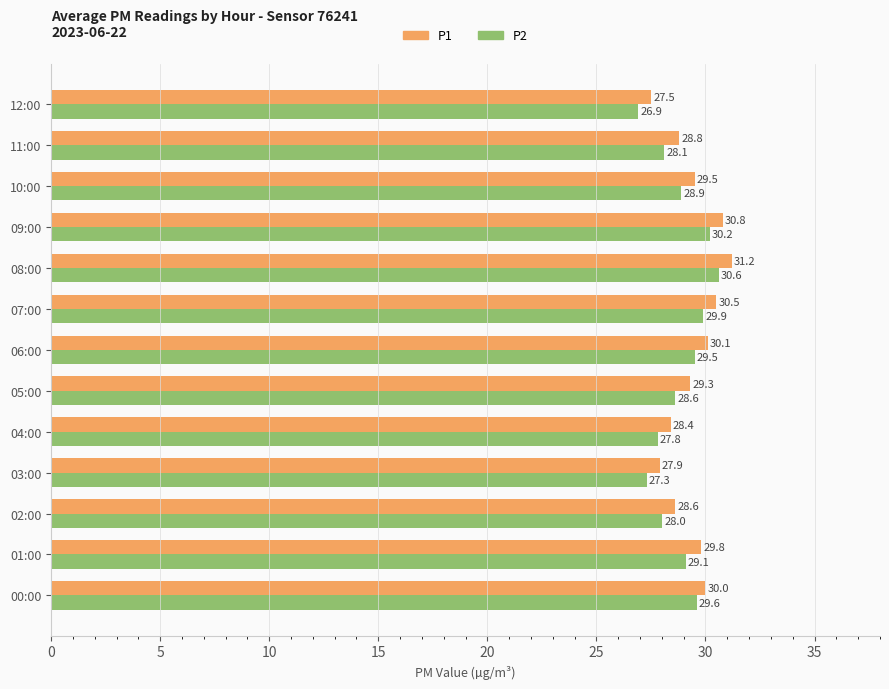

List the labels in order of P1 value, smallest first.

12:00, 03:00, 04:00, 02:00, 11:00, 05:00, 10:00, 01:00, 00:00, 06:00, 07:00, 09:00, 08:00